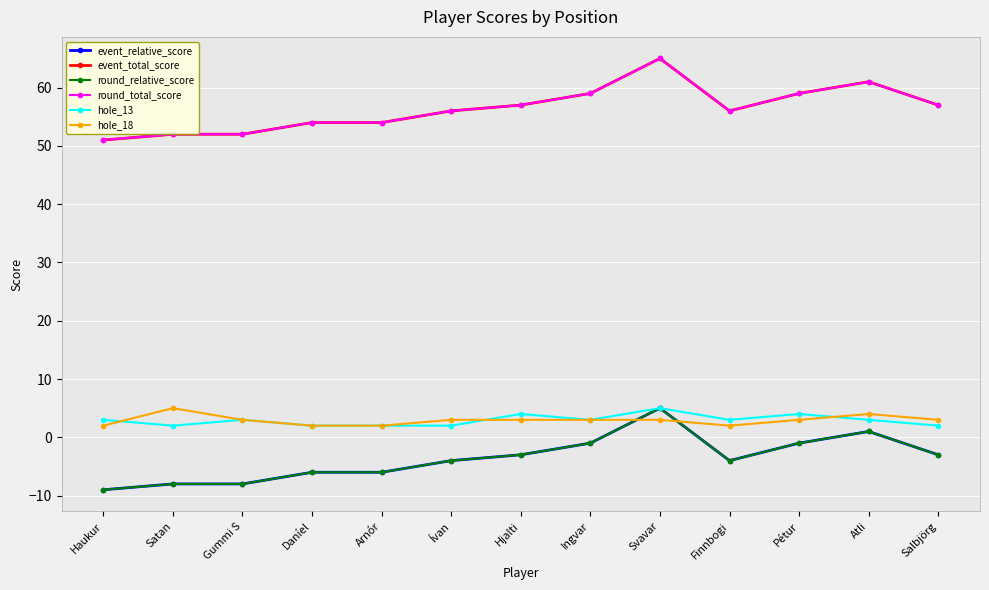

What is the difference between the round_relative_score values at Haukur and Svavar?

14